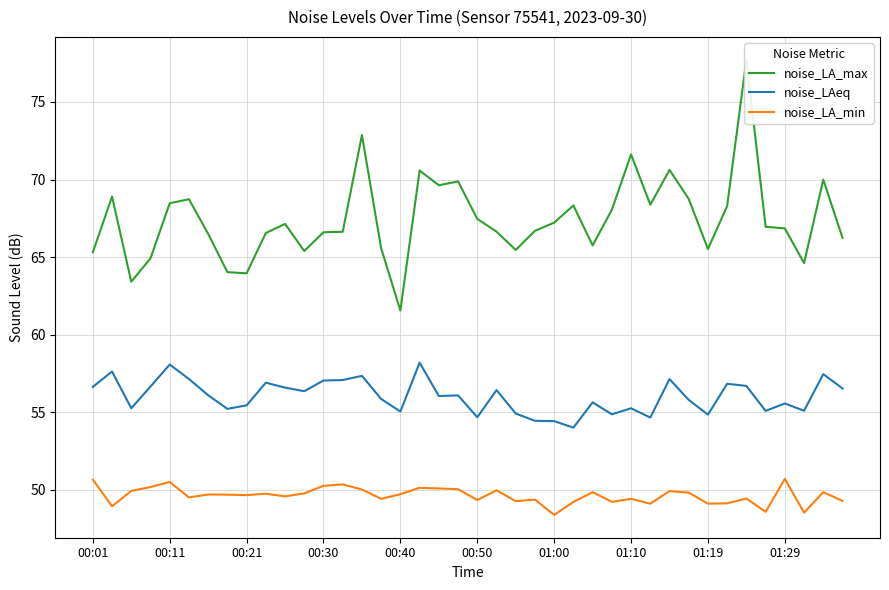

Read the noise_LAeq value at 01:29.

55.6